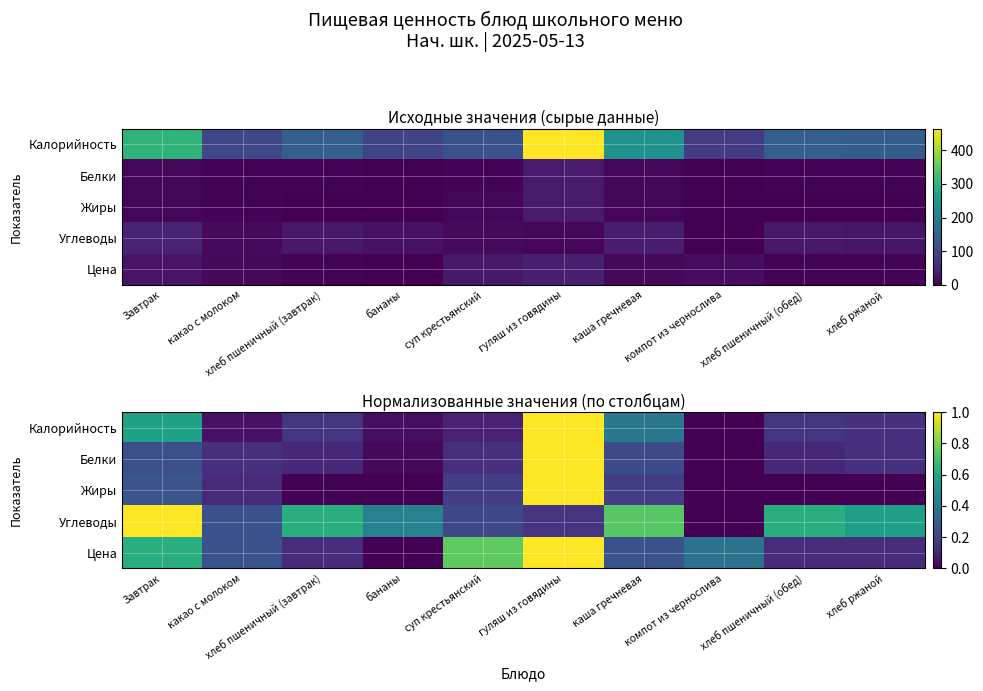

How many values in Цена are above zero?

9